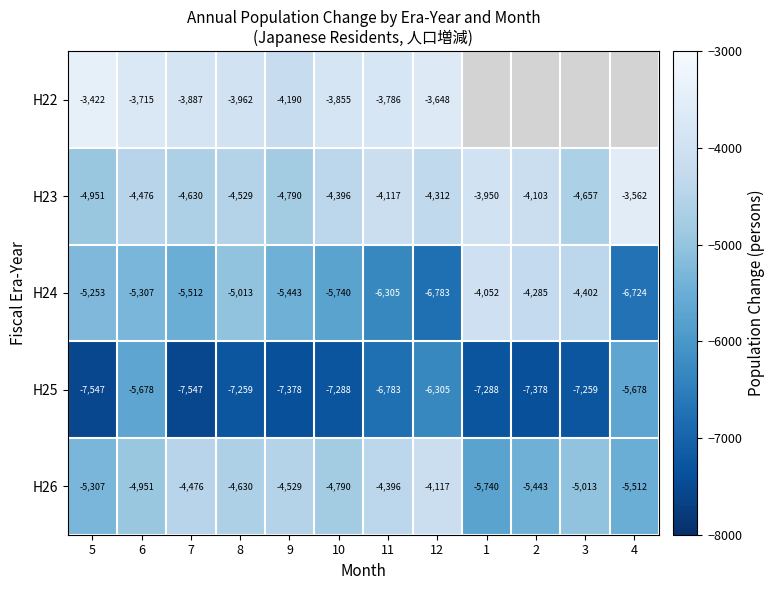

What is the highest value of the H25 series?

-5678